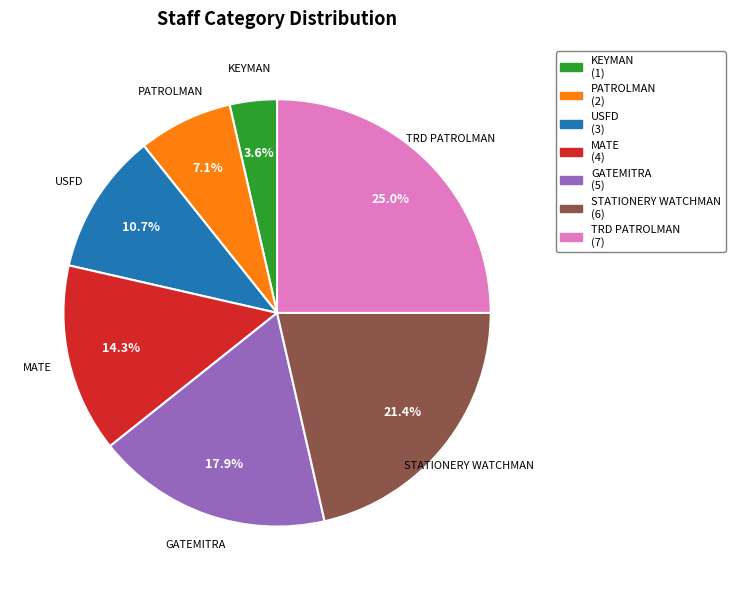

What portion of the pie excludes PATROLMAN?

92.9%